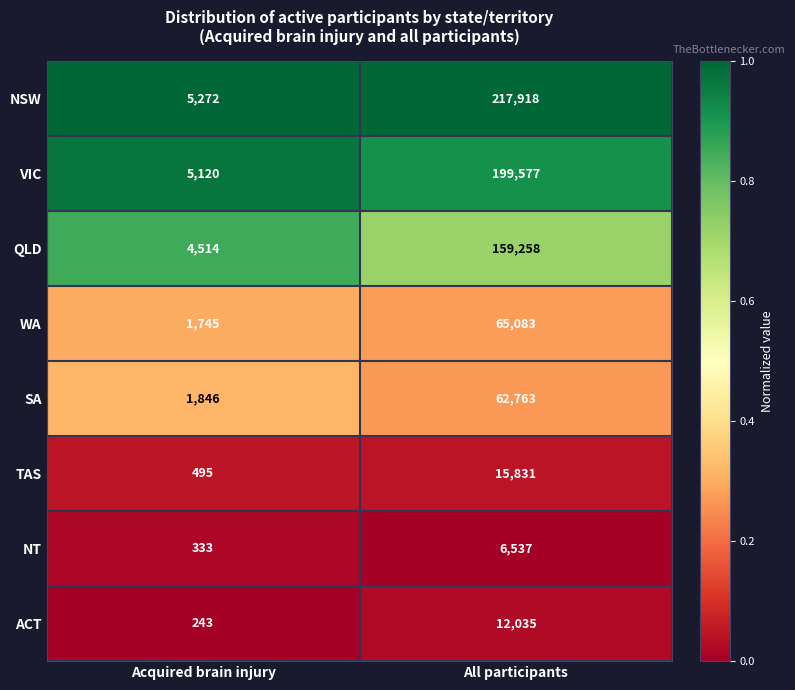

At which label is ACT closest to 6139?

Acquired brain injury